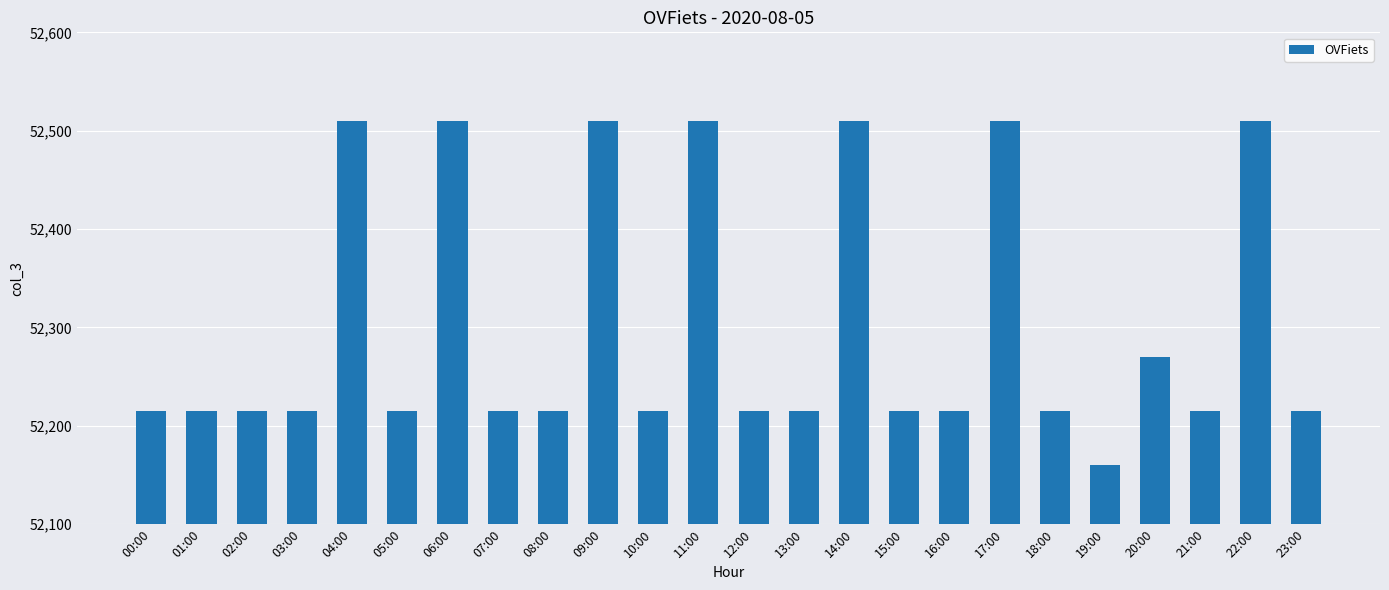

What is the maximum value shown in the chart?

52510